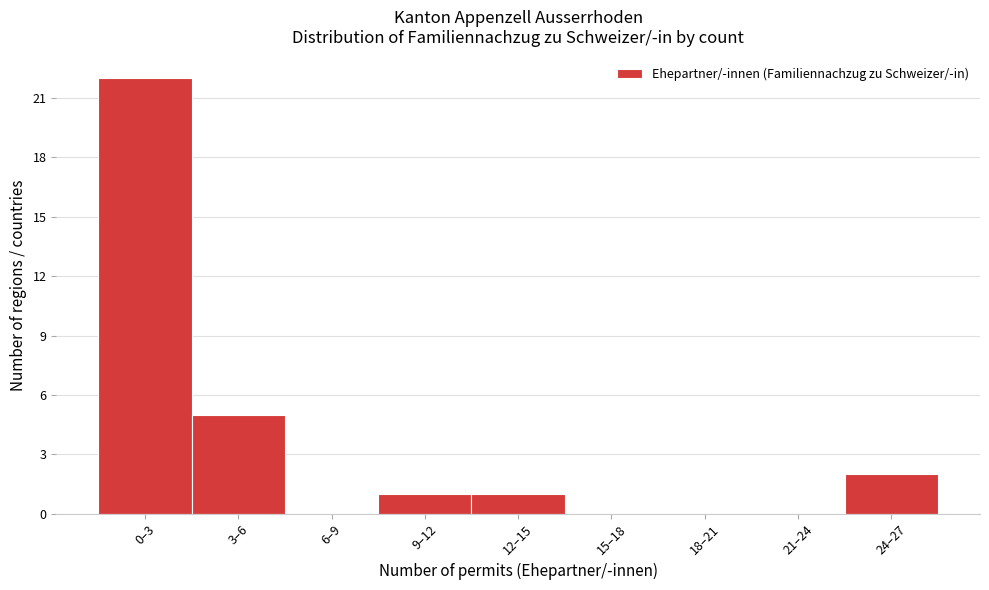

Reading right to left, extract all data points from this chart.

24–27=2	21–24=0	18–21=0	15–18=0	12–15=1	9–12=1	6–9=0	3–6=5	0–3=22